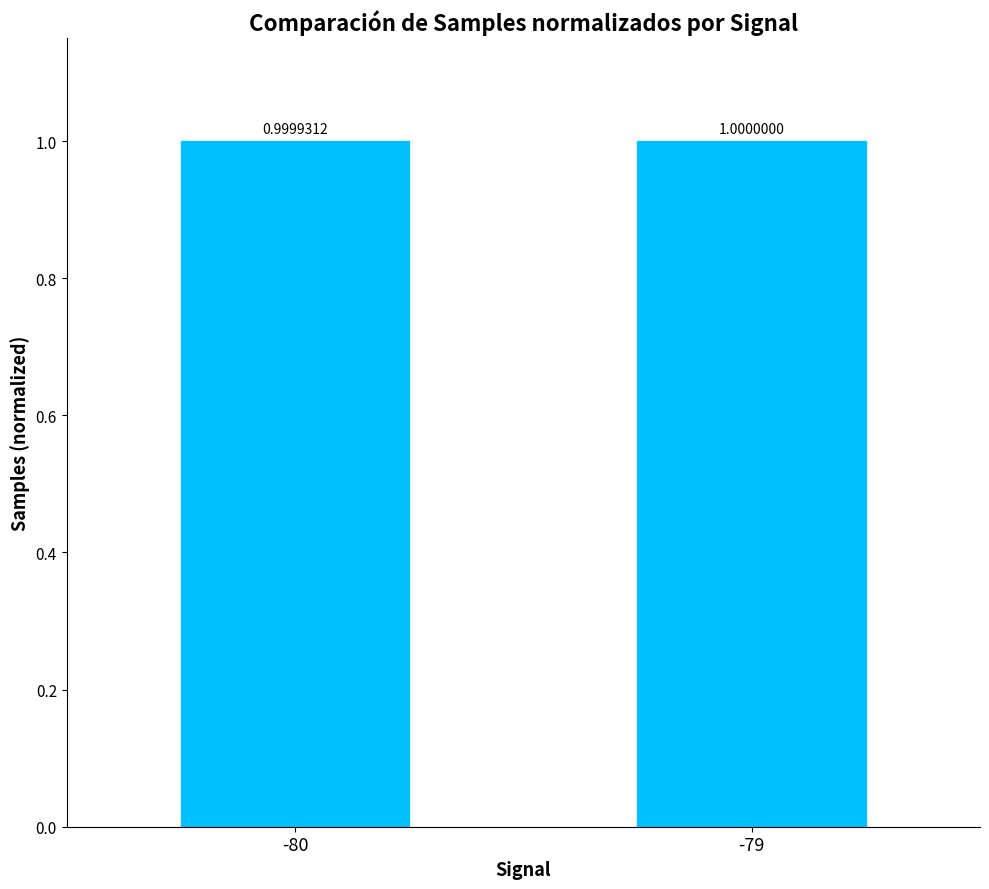

What is the smallest value displayed?

1.0